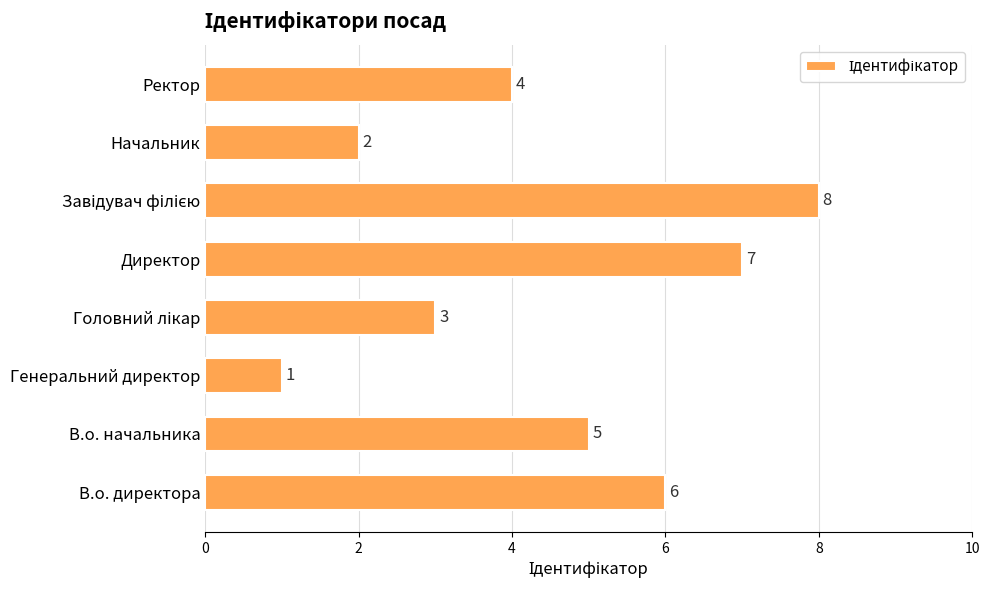

Where is the data nearest to the value 4?

Ректор